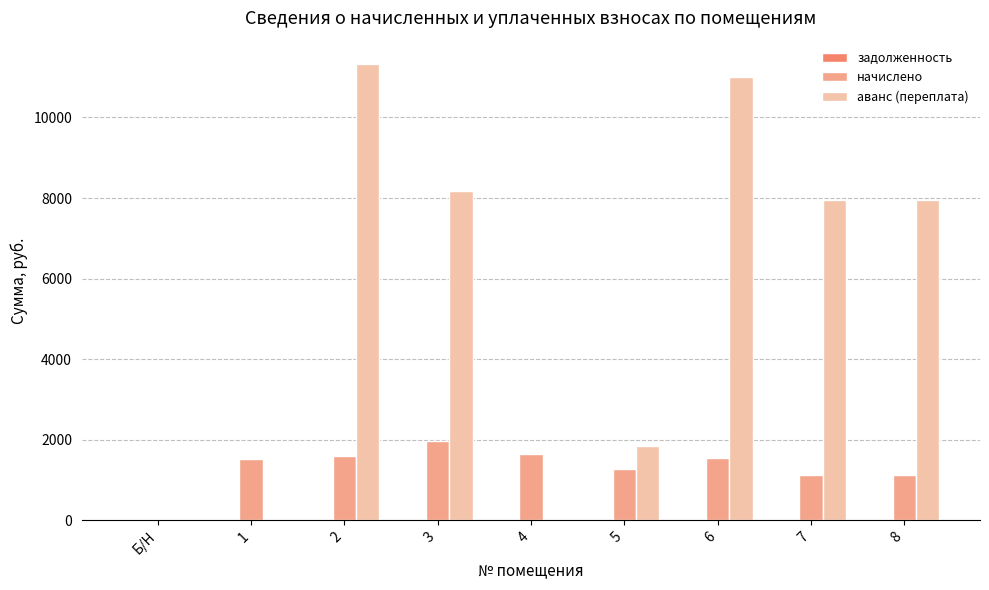

The value of аванс (переплата) at 7 is 4828.4. True or false?

False